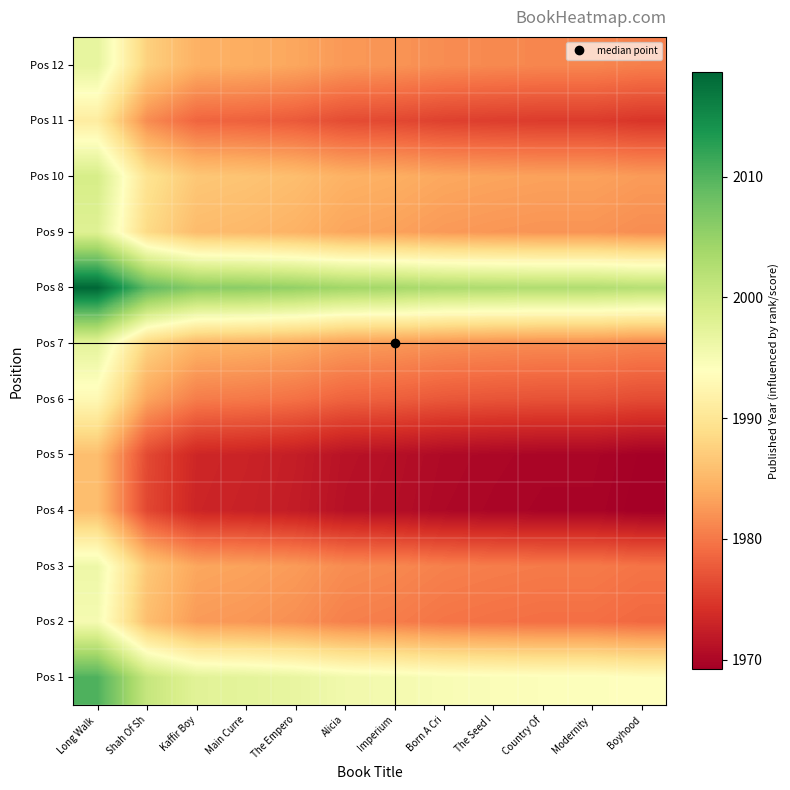

Rank the series by their maximum value, from highest to lowest.

Pos 8, Pos 1, Pos 10, Pos 9, Pos 7, Pos 12, Pos 3, Pos 2, Pos 6, Pos 11, Pos 5, Pos 4